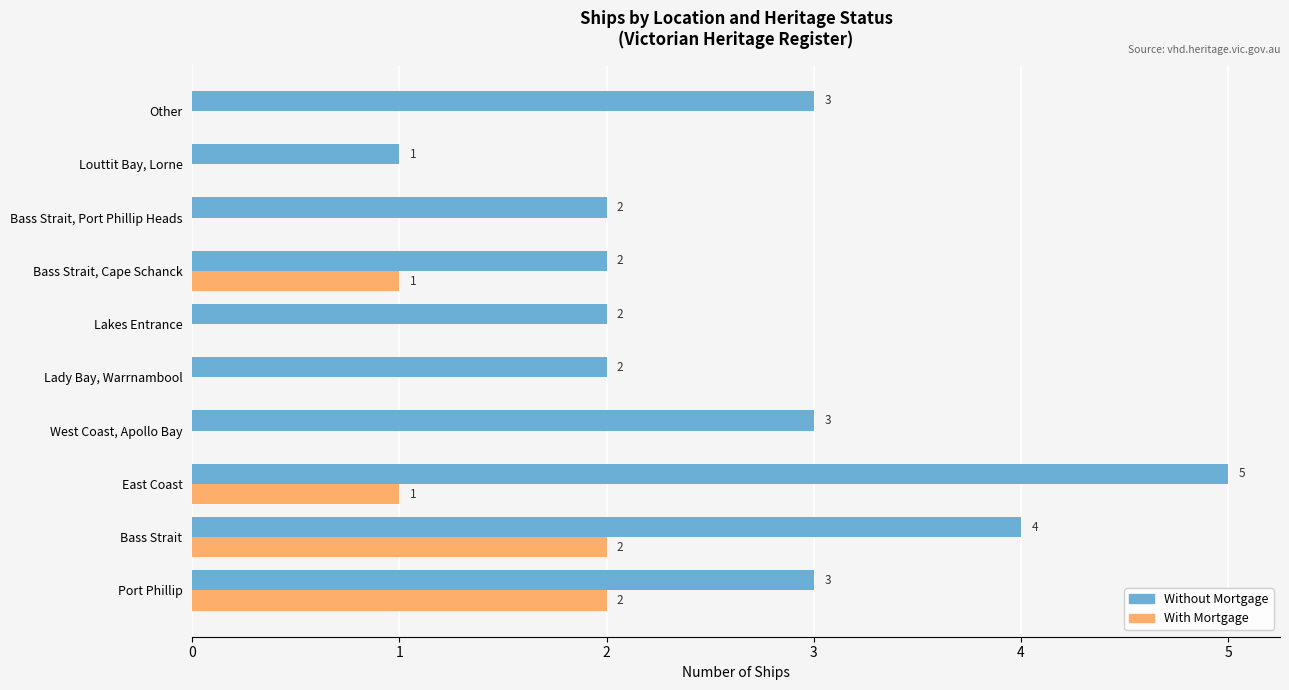

Count the number of data series in this chart.

2